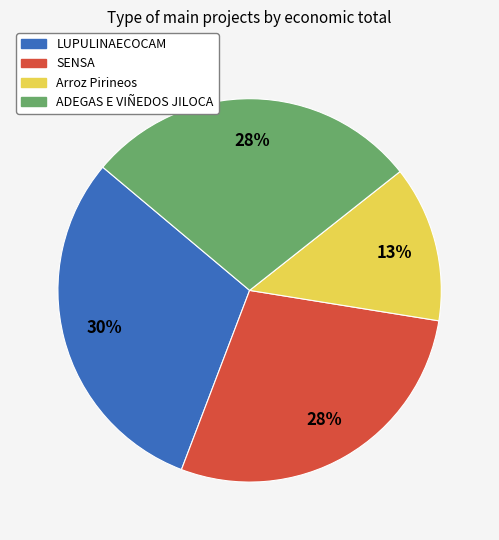

Which category has the smallest portion of the pie?

Arroz Pirineos